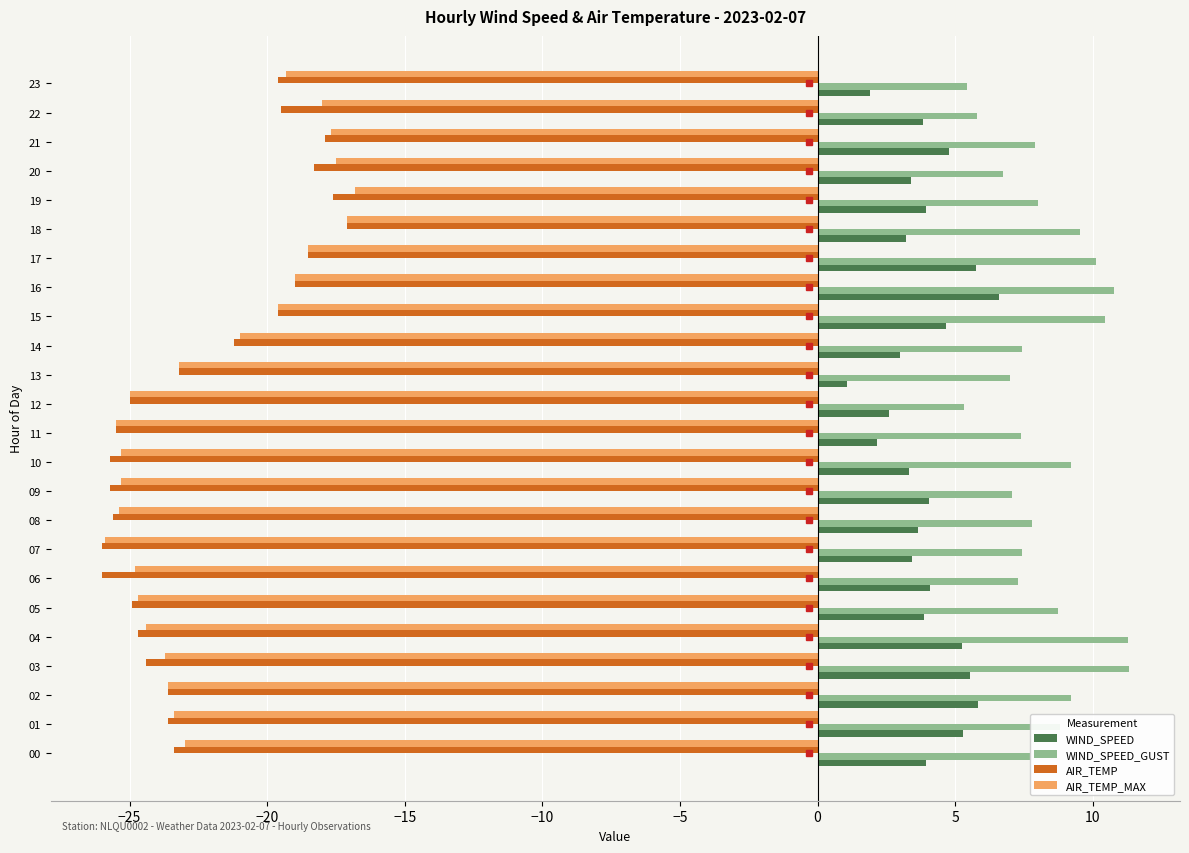

What is the smallest value displayed?

-26.0